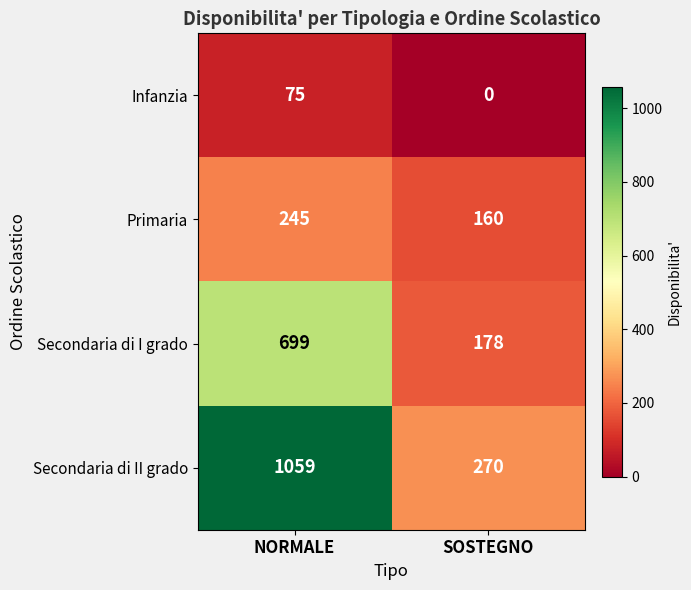

What is the maximum value shown in the chart?

1059